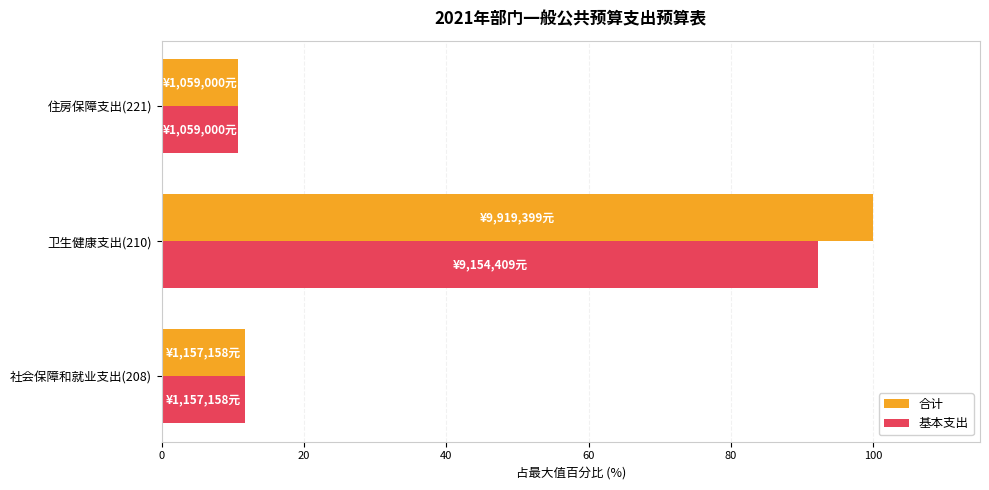

What is the sum of all 合计 values?

122.3